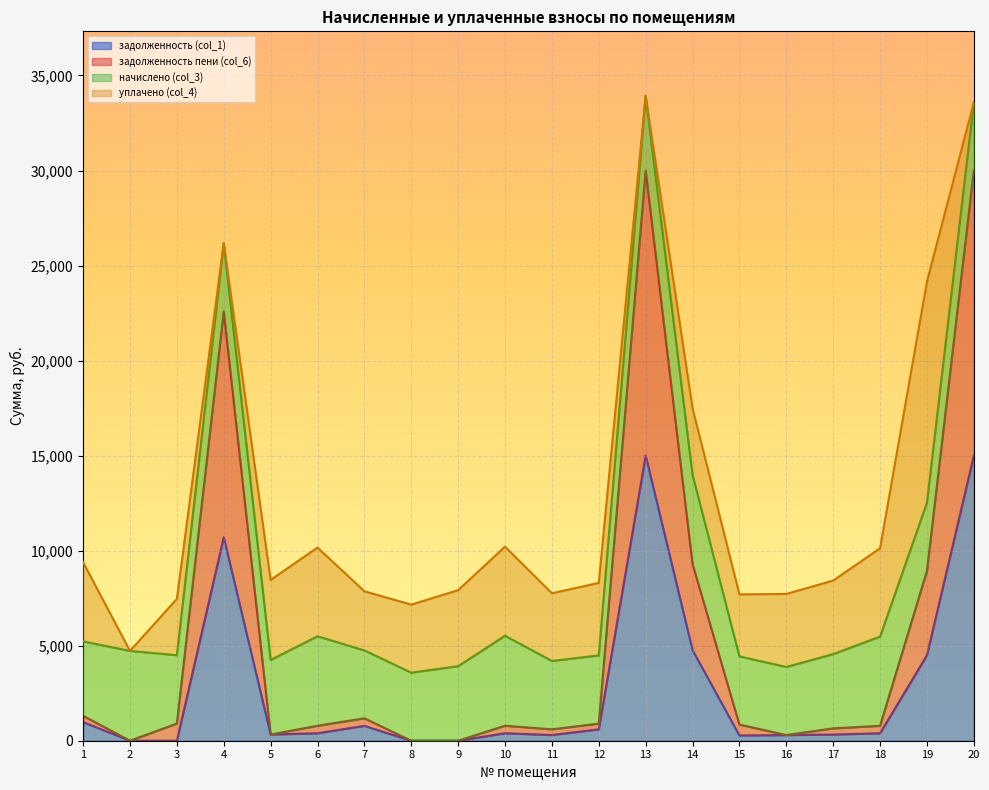

What are all the series names shown in the legend?

задолженность (col_1), задолженность пени (col_6), начислено (col_3), уплачено (col_4)